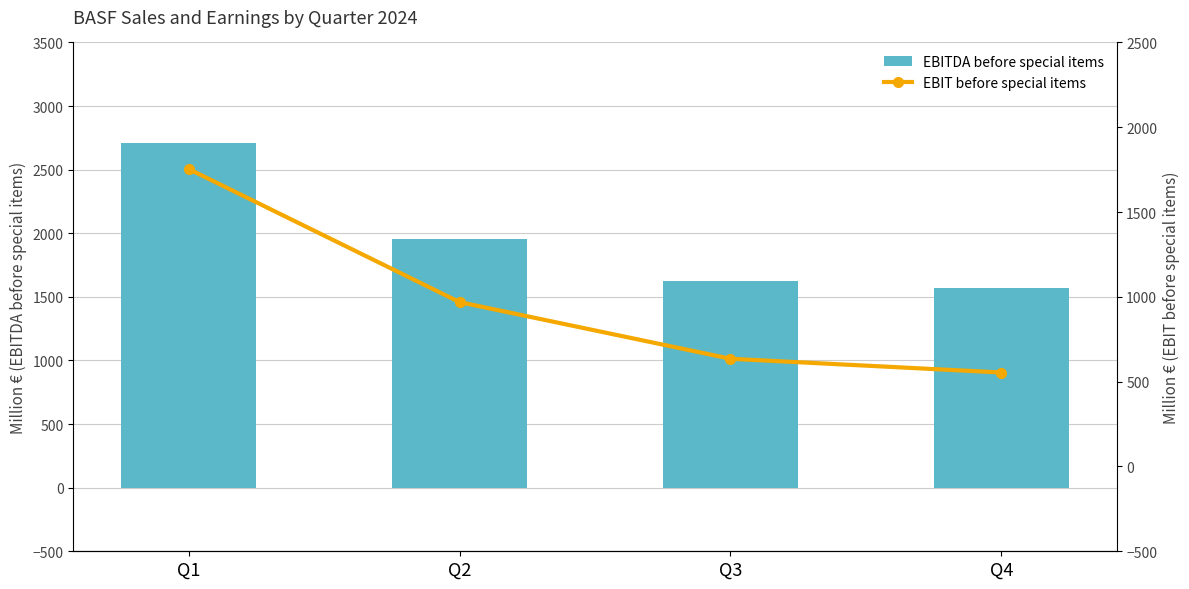

Is it true that EBITDA before special items equals 4511 at Q1?

False